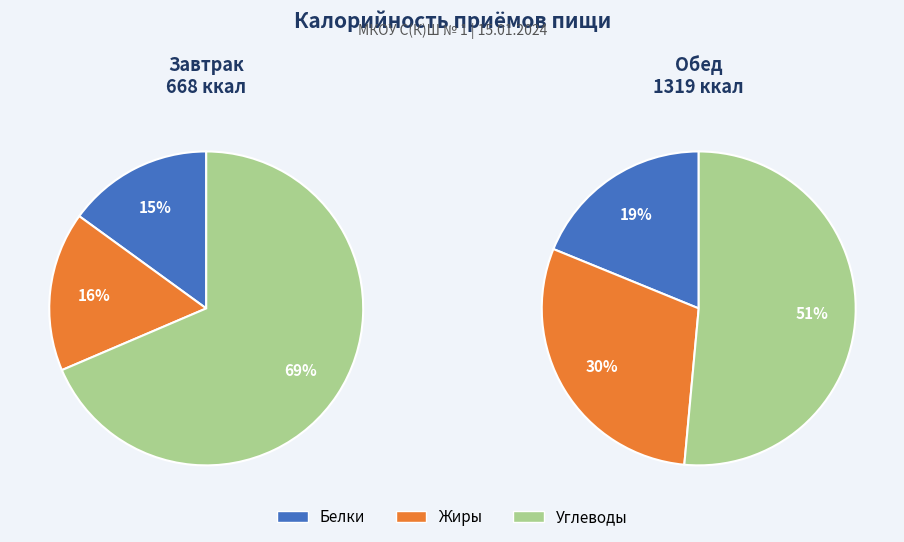

How much of the chart is everything except Обед?

33.6%